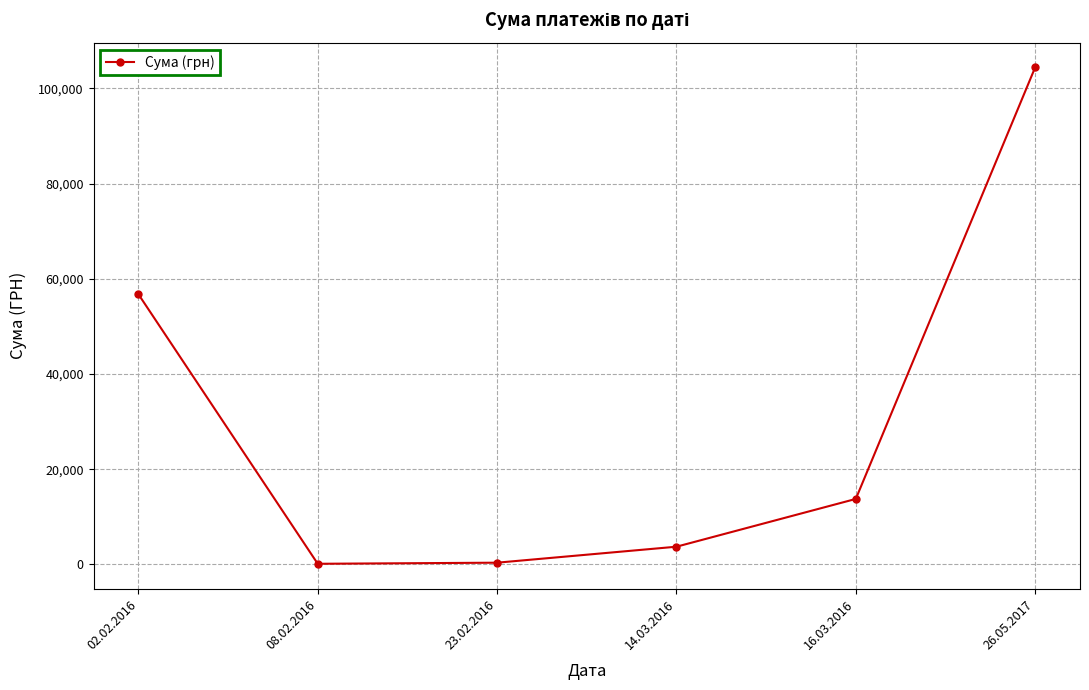

Does the chart display data point markers on the line(s)?

Yes